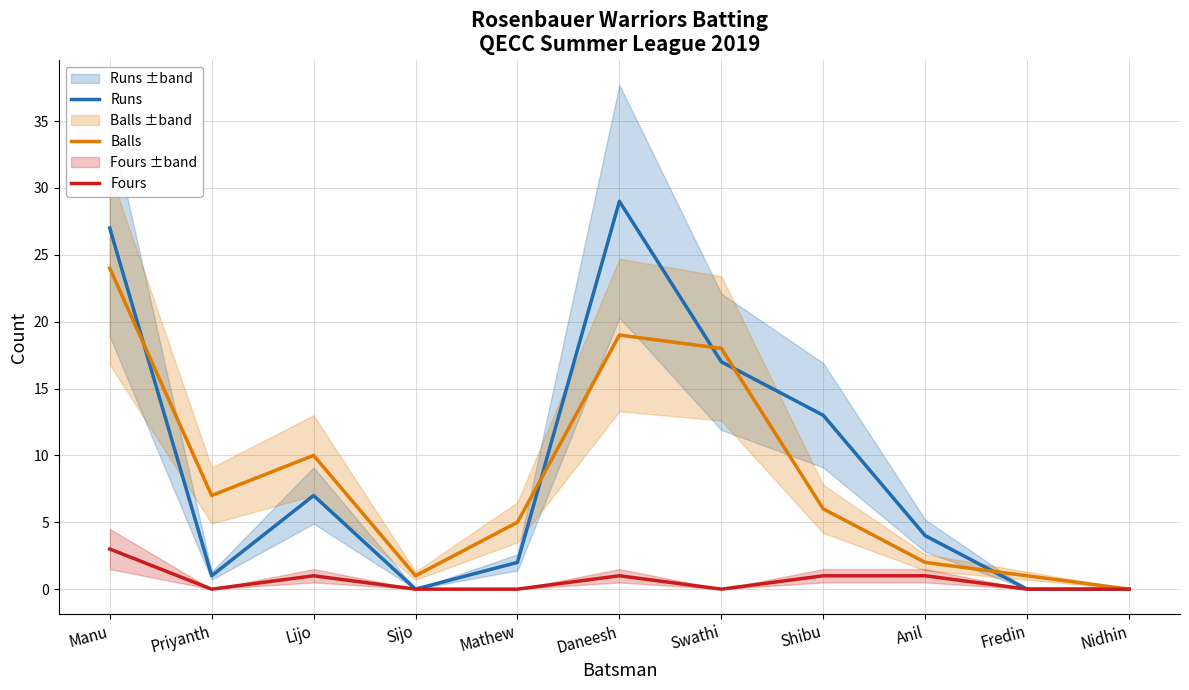

At how many categories does at least one series exceed 24?

2